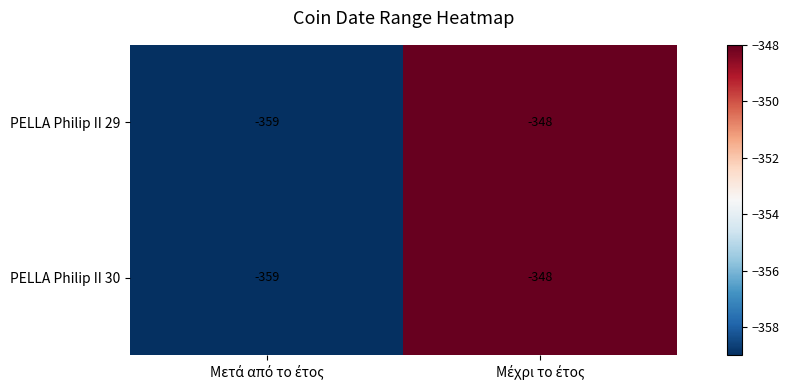

What is the highest value of the PELLA Philip II 30 series?

-348